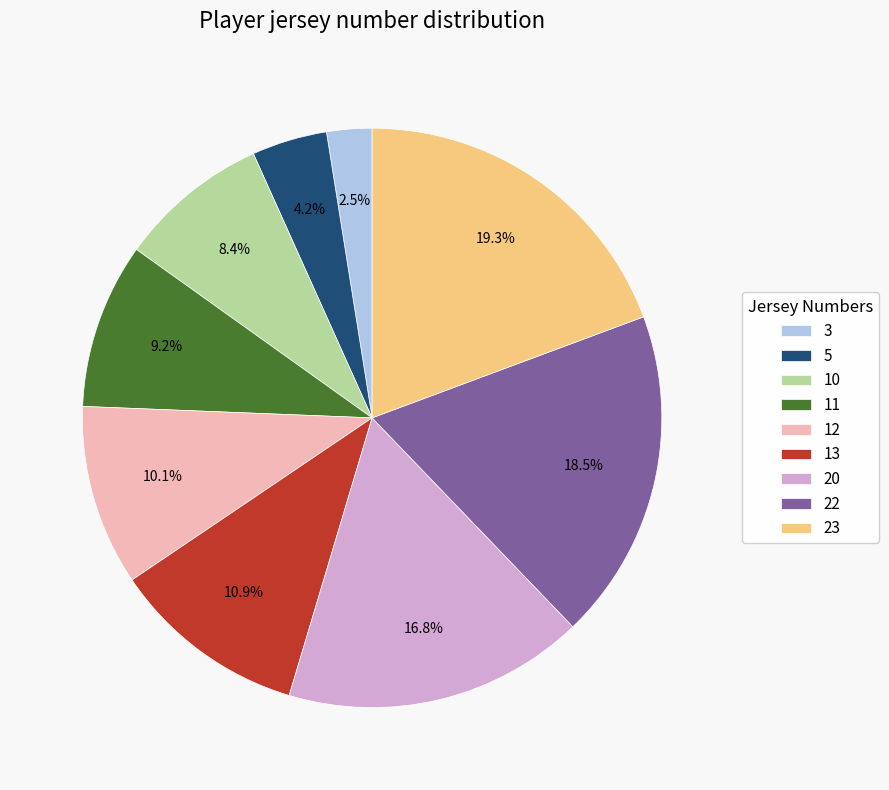

What is the largest slice in the pie chart?

23